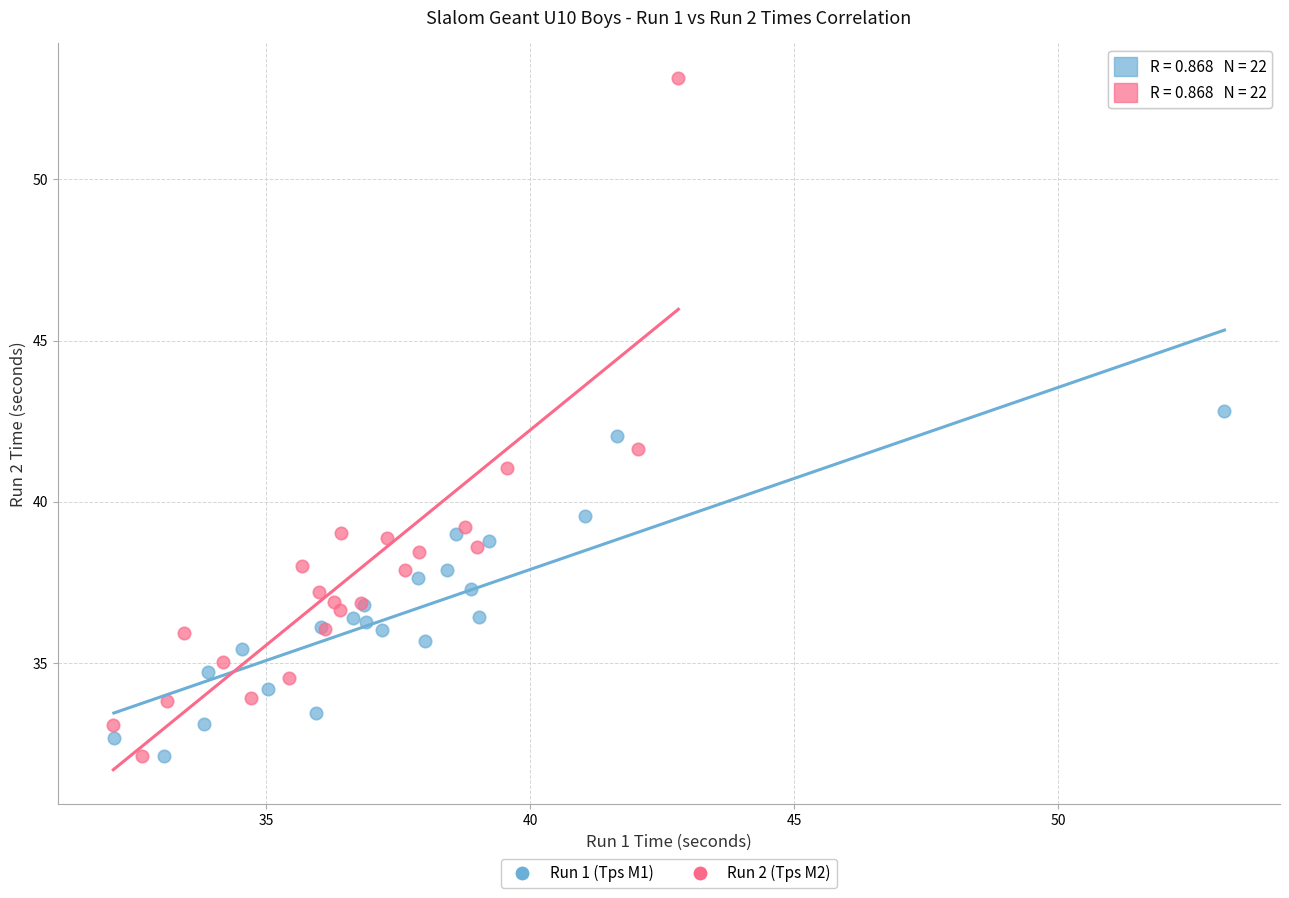

What are all the series names shown in the legend?

Run 1 (Tps M1), Run 2 (Tps M2)